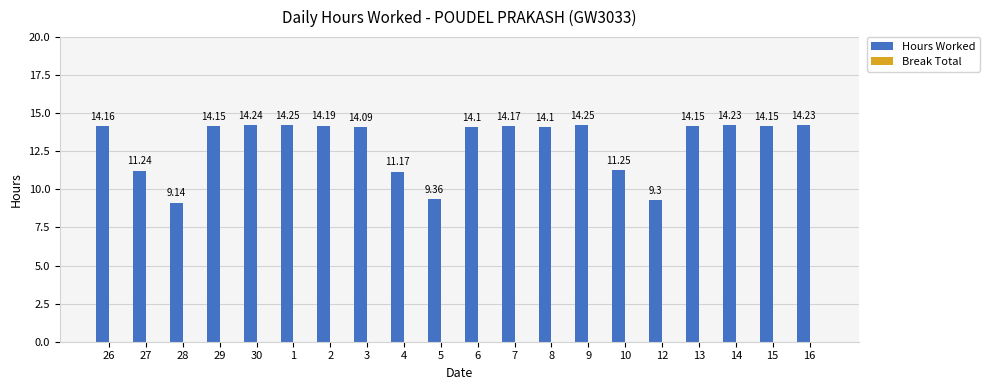

Does the chart contain any negative values?

No